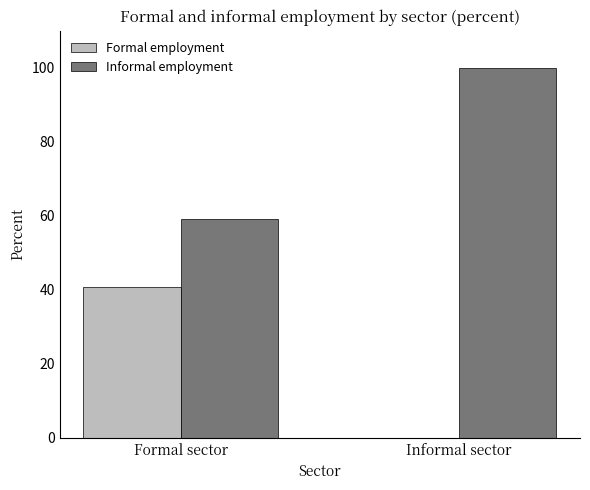

What is the maximum value shown in the chart?

100.0